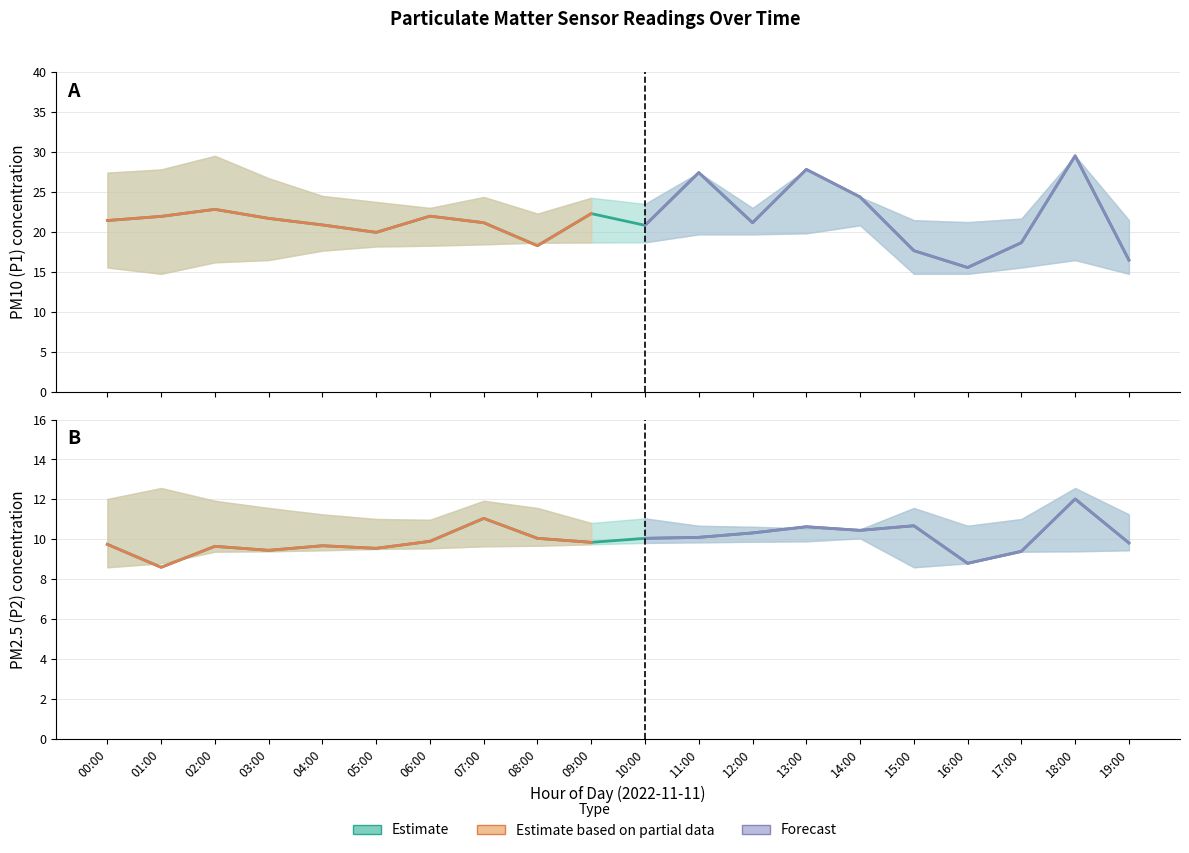

At which category is the sum across all series the highest?

18:00